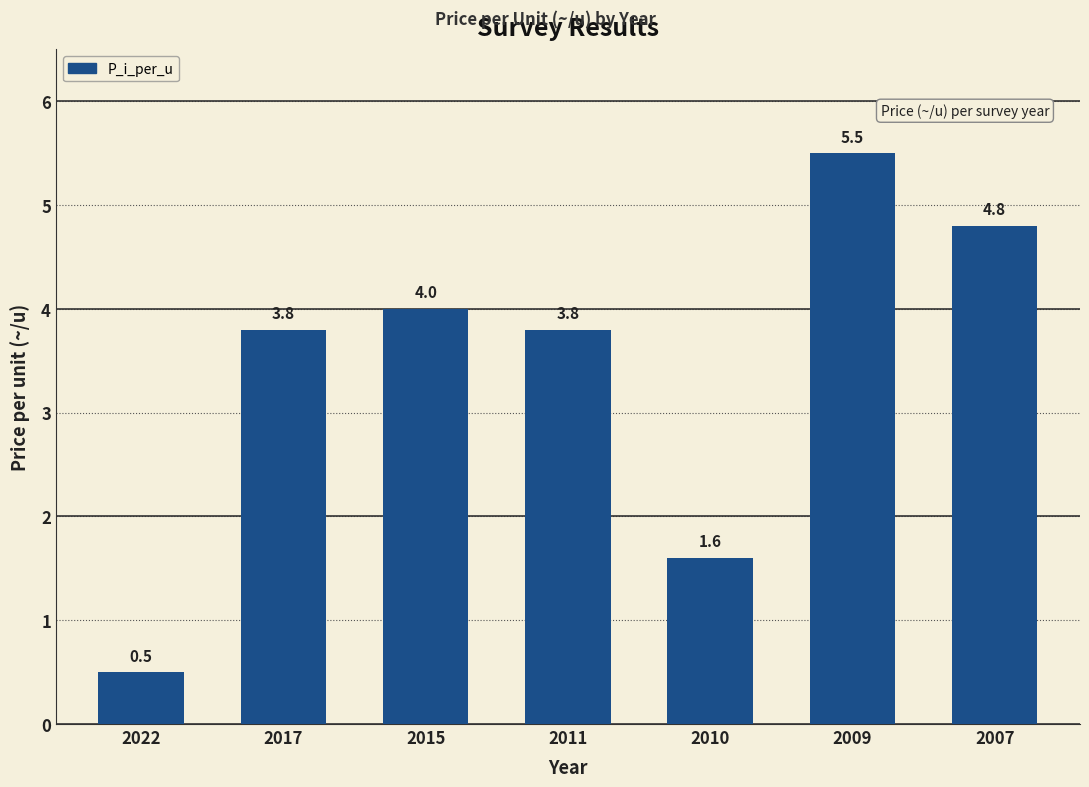

What is the greatest value displayed?

5.5